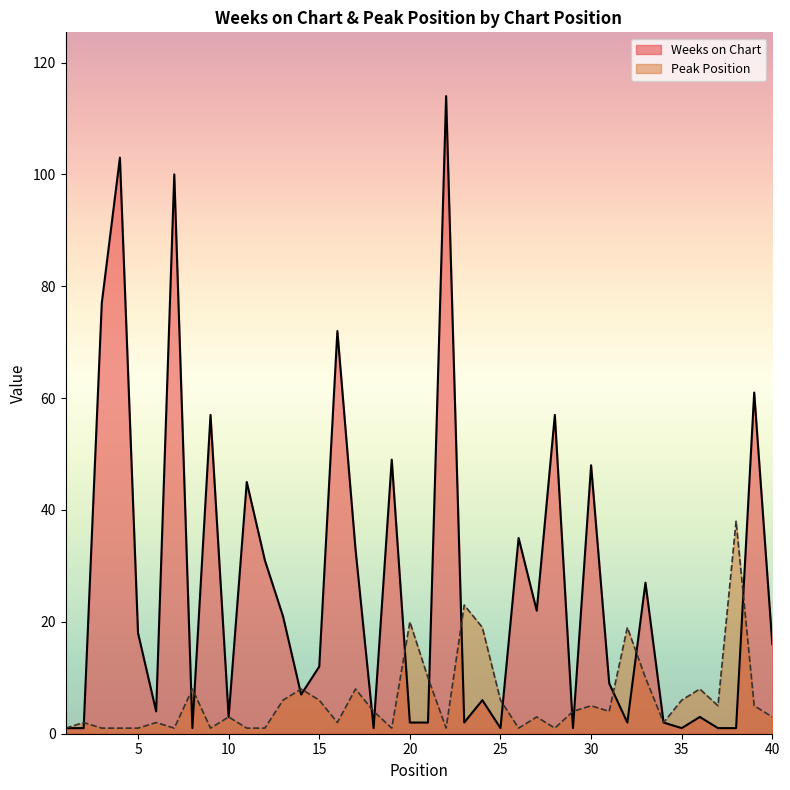

What is the maximum value shown in the chart?

114